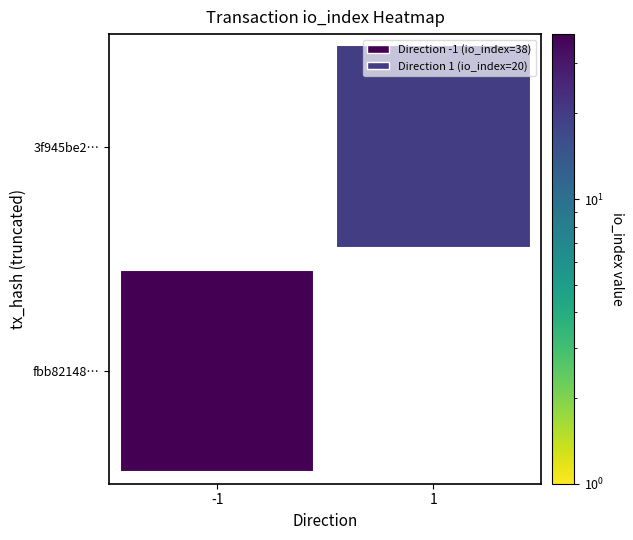

Between io_index and direction, which is larger?

io_index